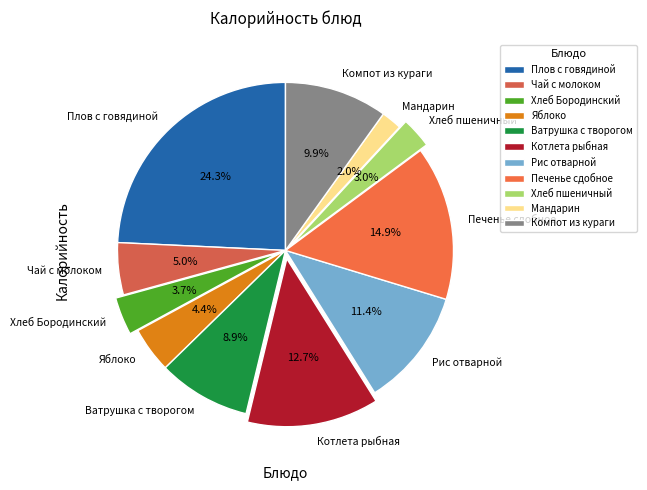

To the nearest percent, what portion does Котлета рыбная represent?

13%